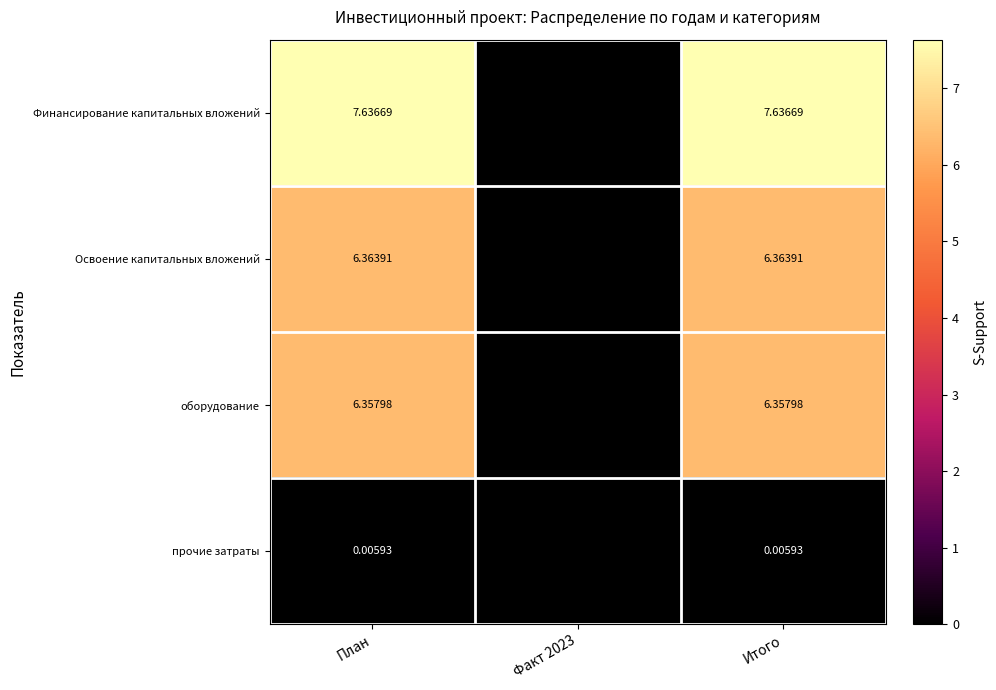

Rank the series at Итого from lowest to highest value.

прочие затраты, оборудование, Освоение капитальных вложений, Финансирование капитальных вложений